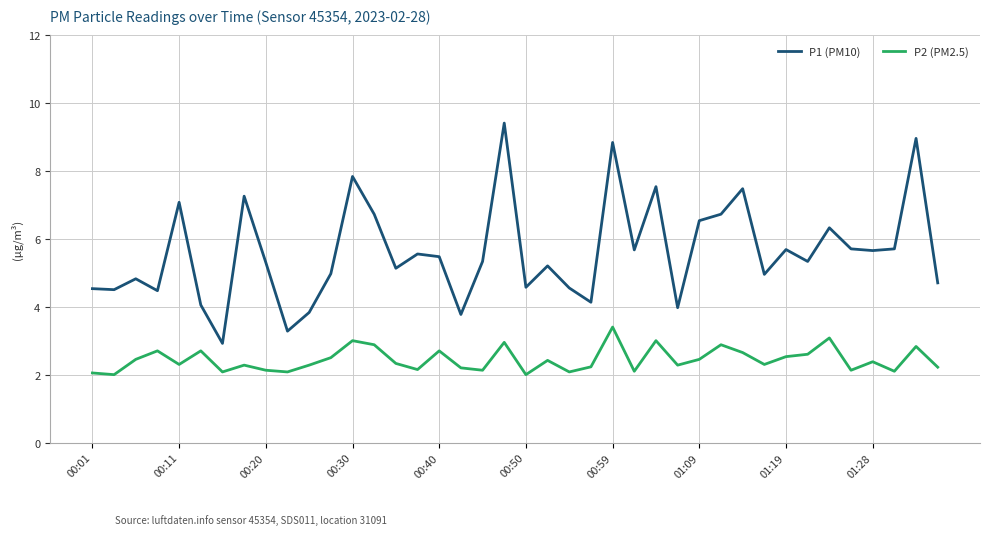

Count the number of data series in this chart.

2